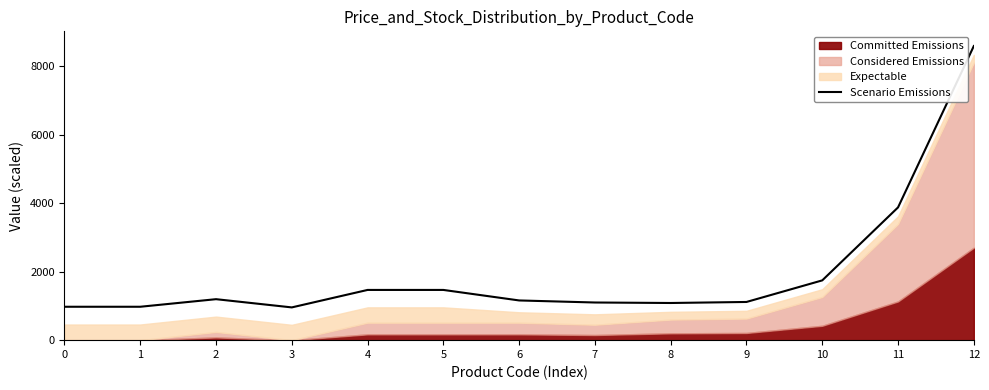

What is the average value?

1976.7